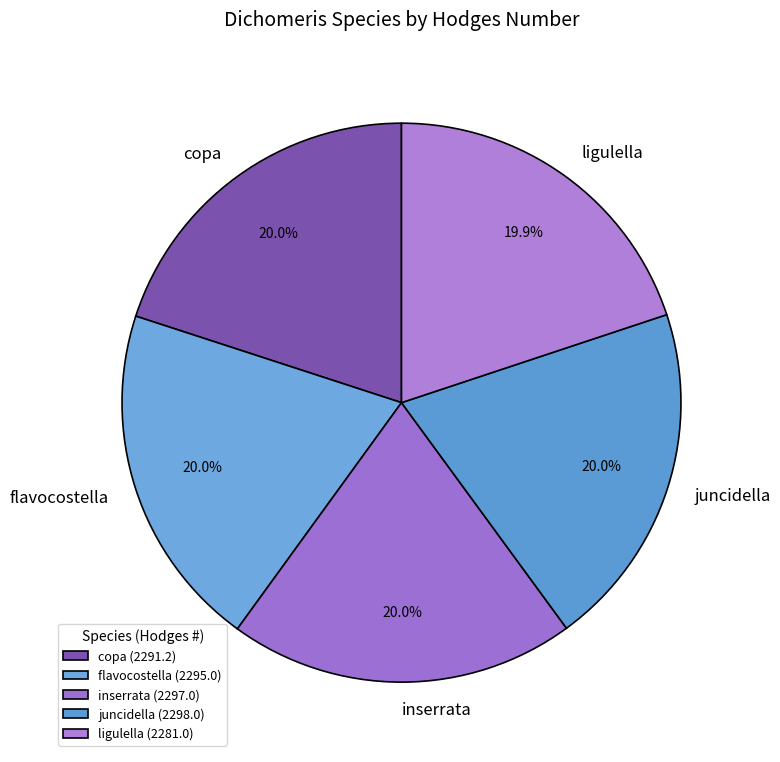

To the nearest percent, what percentage of the pie is inserrata?

20%